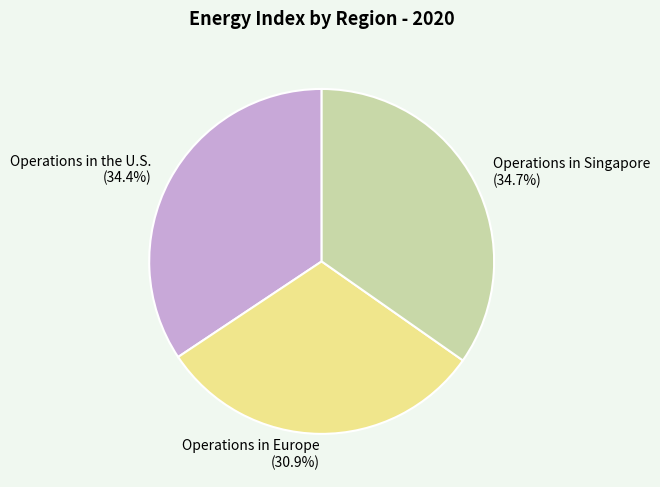

Which slice is the smallest?

Operations in Europe